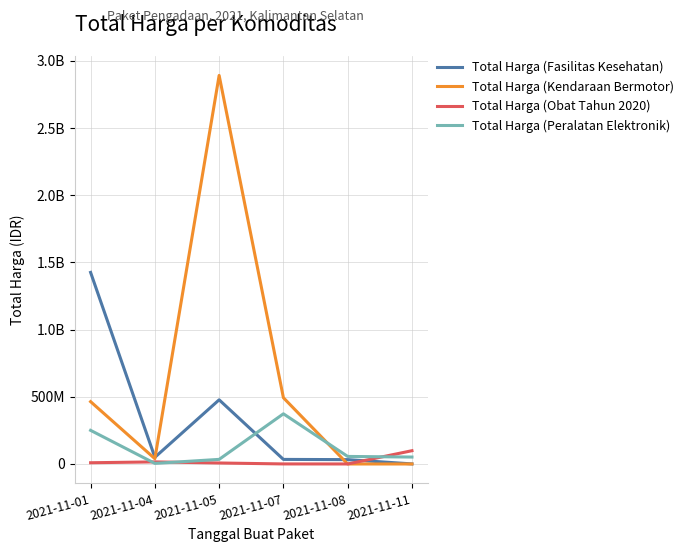

The value of Total Harga (Fasilitas Kesehatan) at 2021-11-07 is 34000000. True or false?

True